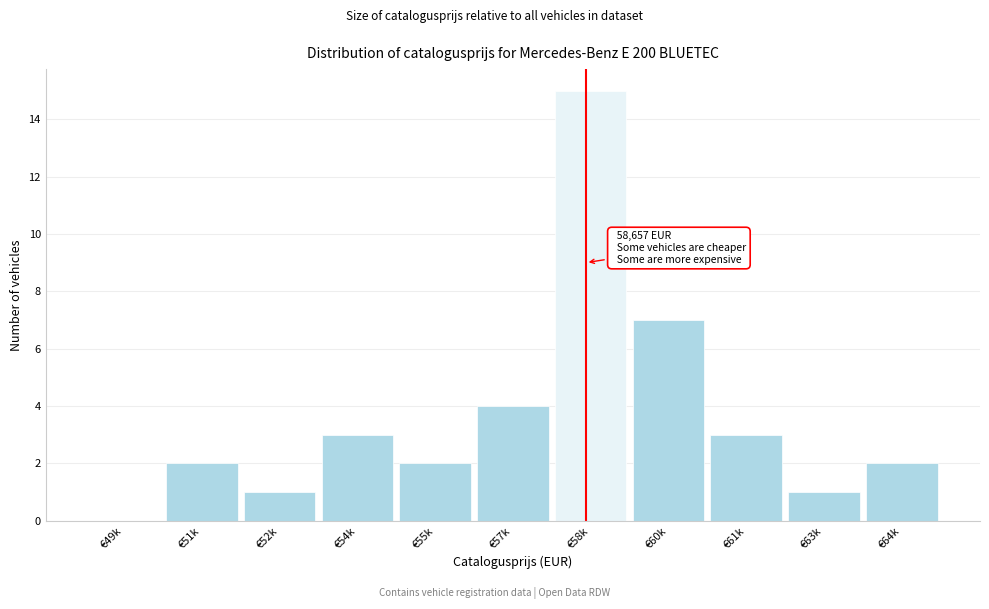

Reading left to right, list all the values displayed in this chart.

€49k=0	€51k=2	€52k=1	€54k=3	€55k=2	€57k=4	€58k=15	€60k=7	€61k=3	€63k=1	€64k=2